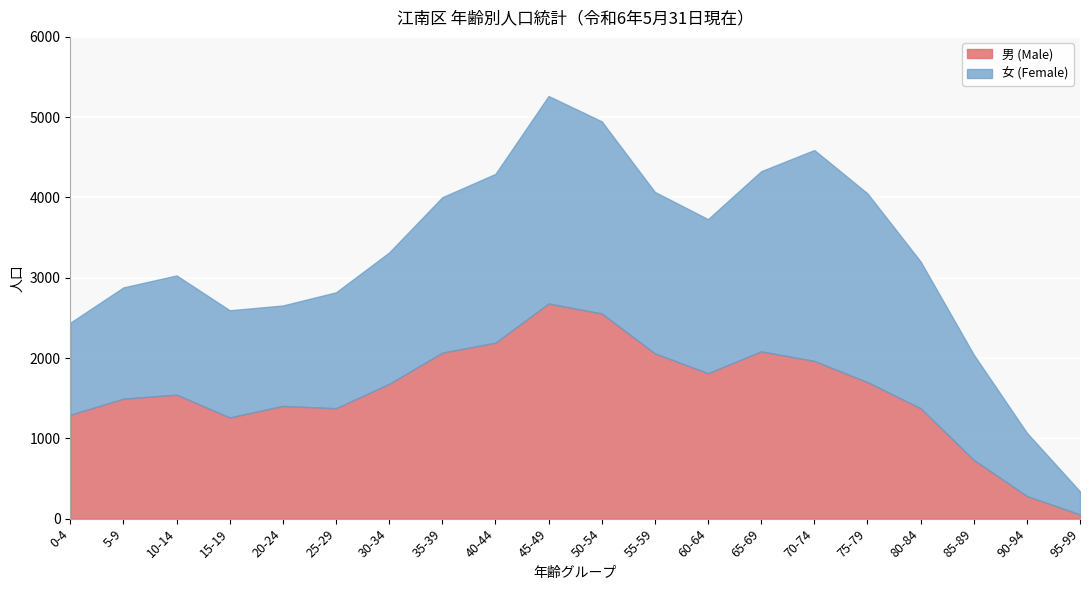

Reading left to right, extract all data points from this chart.

男 (Male): 1293	1494	1544	1260	1404	1375	1678	2067	2191	2679	2555	2058	1811	2083	1964	1700	1375	731	282	51
女 (Female): 1147	1386	1485	1335	1251	1444	1637	1936	2103	2585	2393	2011	1919	2244	2627	2351	1828	1313	788	288